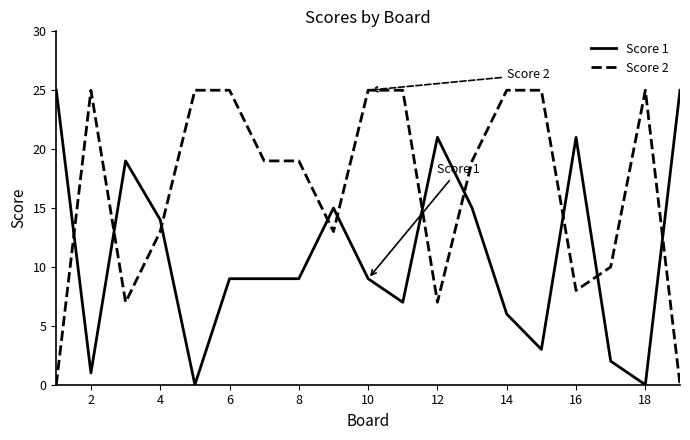

After their last crossing, which series has the higher values: Score 2 or Score 1?

Score 1